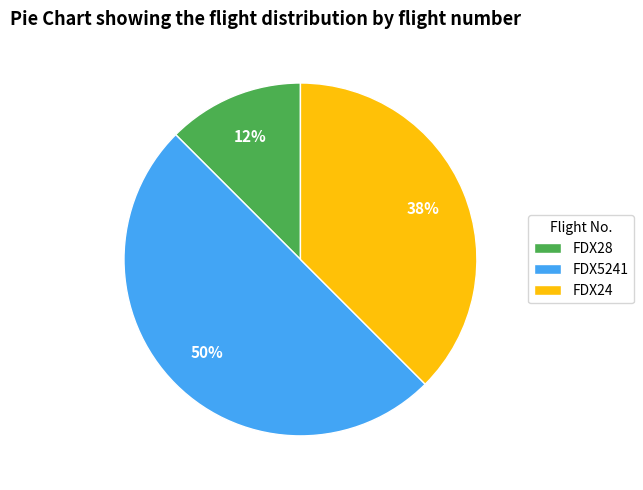

To the nearest percent, what portion does FDX5241 represent?

50%